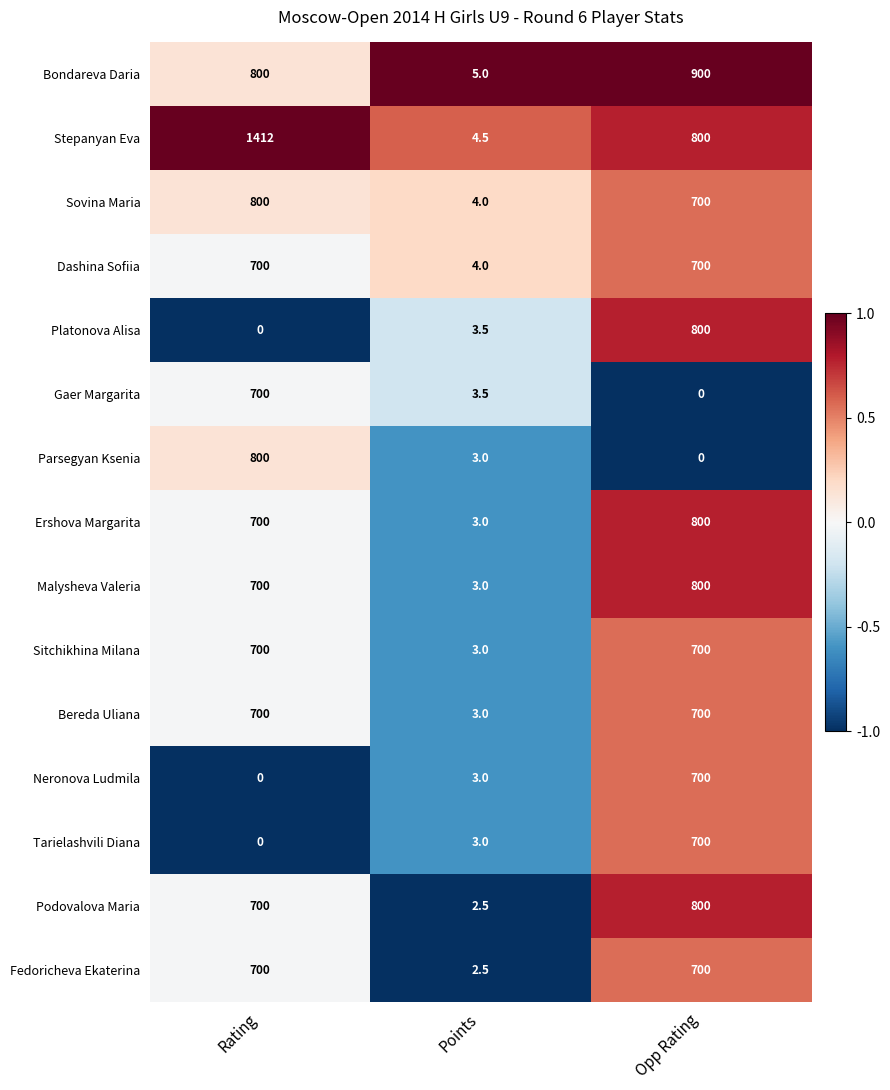

Rank the categories by Sovina Maria value from lowest to highest.

Points, Opp Rating, Rating